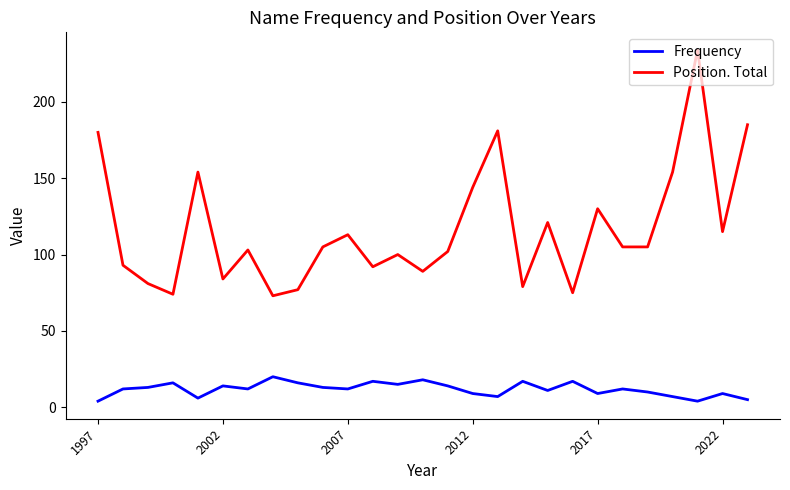

Which series has the largest total across all categories?

Position. Total